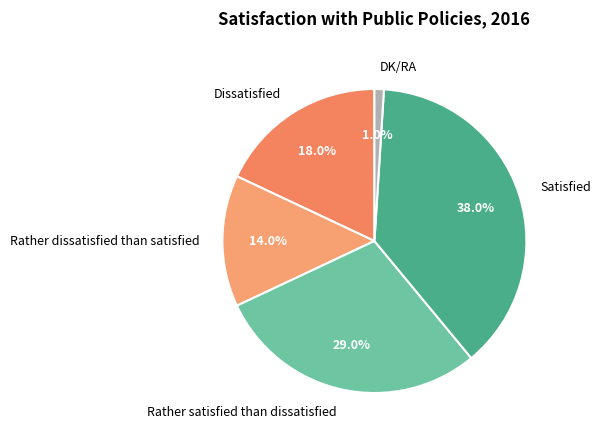

Is the sum of Dissatisfied and Rather satisfied than dissatisfied greater than half?

No